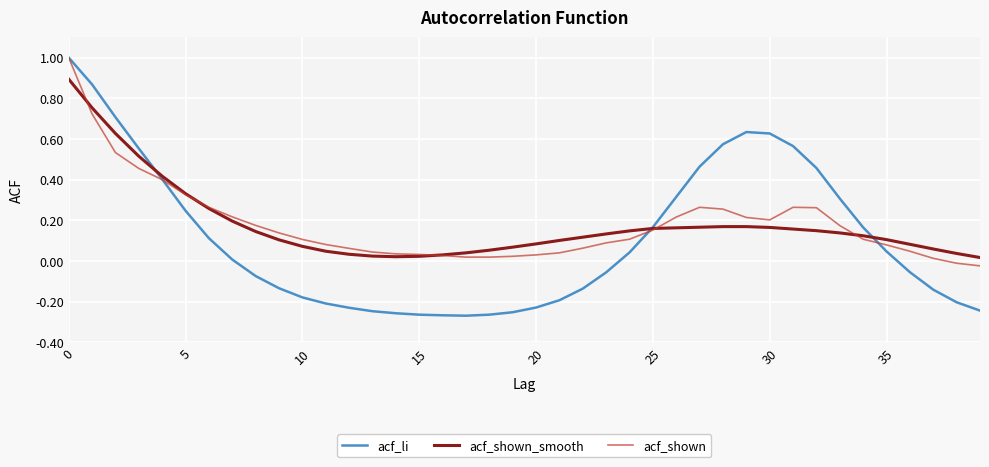

What are all the series names shown in the legend?

acf_li, acf_shown_smooth, acf_shown